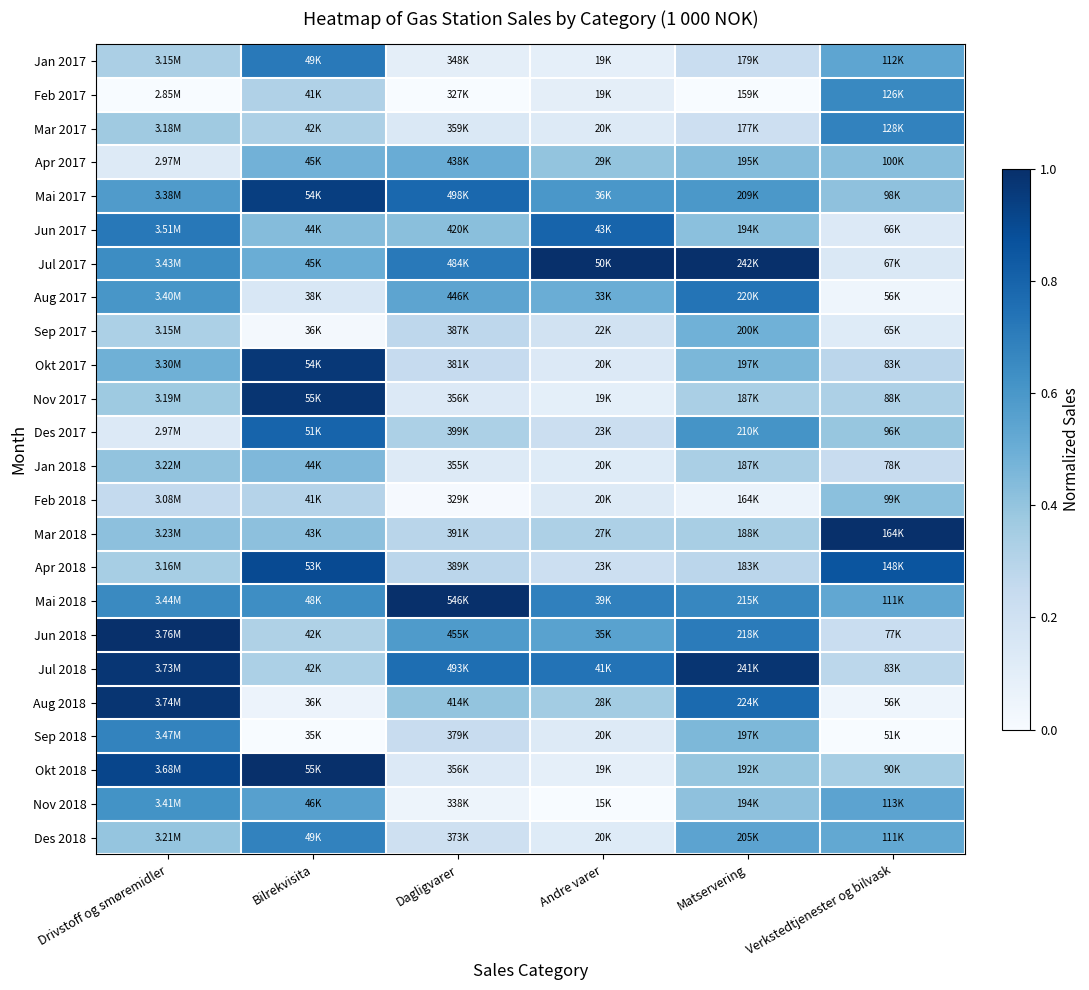

How many categories are shown in the chart?

6